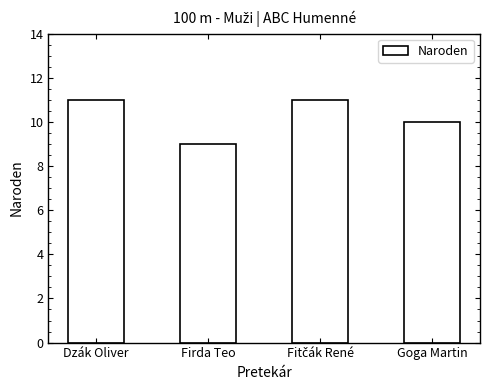

Reading left to right, transcribe all the data shown in this chart.

11	9	11	10